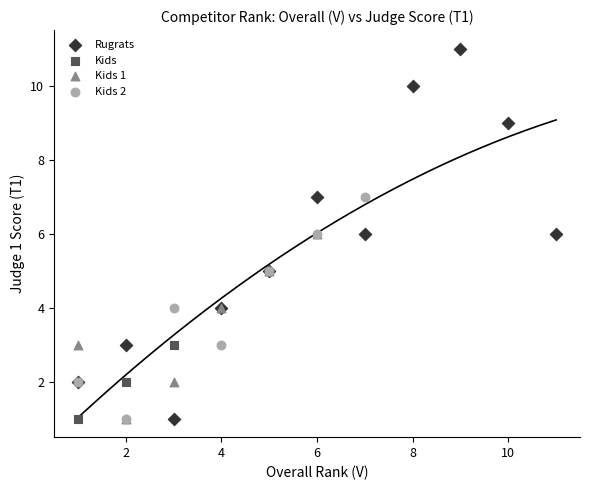

What are all the series names shown in the legend?

Rugrats, Kids, Kids 1, Kids 2